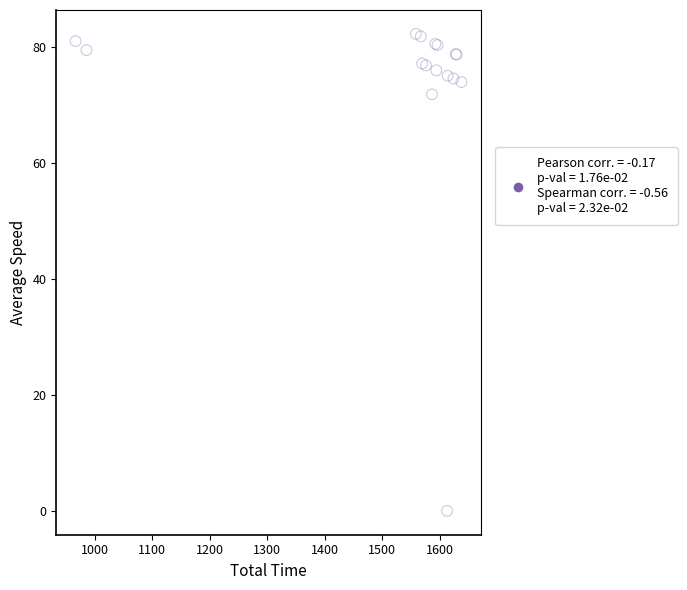

What Y value in the scatter plot is closest to 41?

71.8